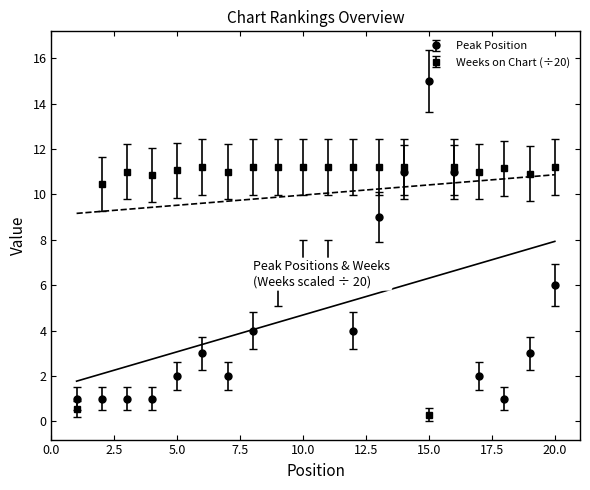

Which has a higher value, 15 or 5?

15